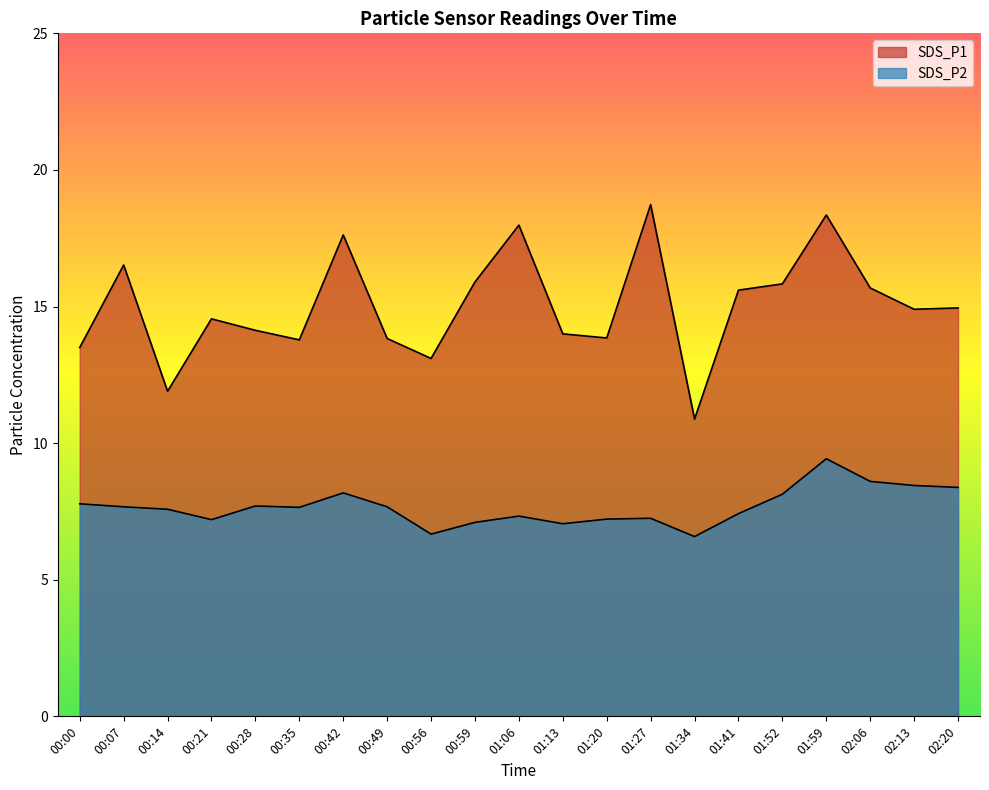

How many lines are shown in the chart?

2